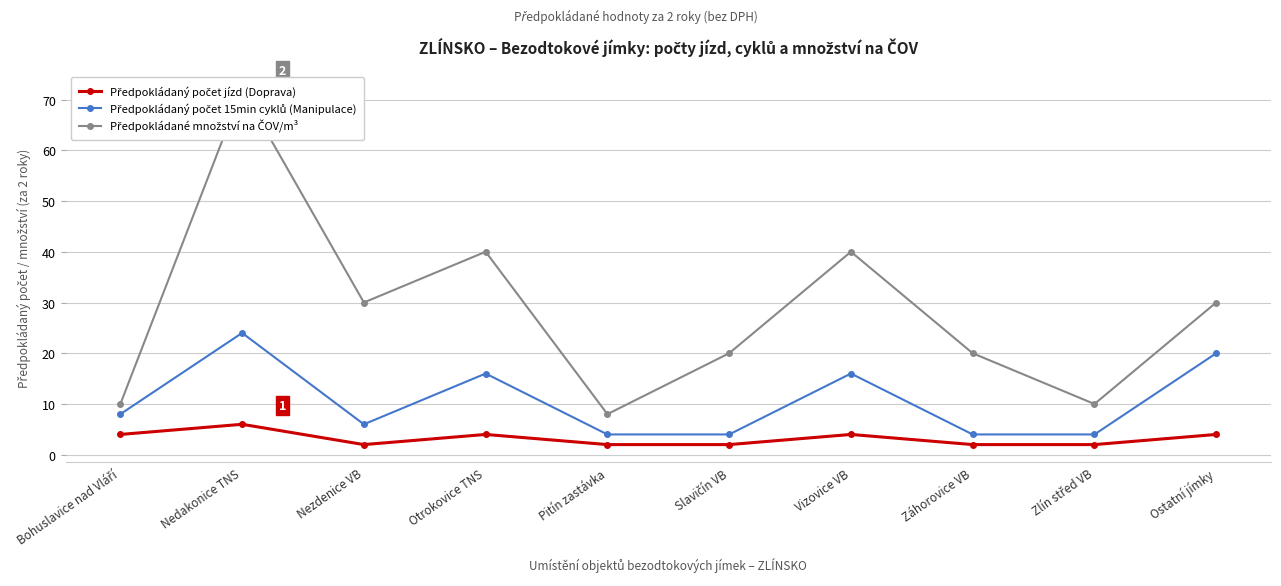

Between Ostatní jímky and Slavičín VB, which is larger?

Ostatní jímky